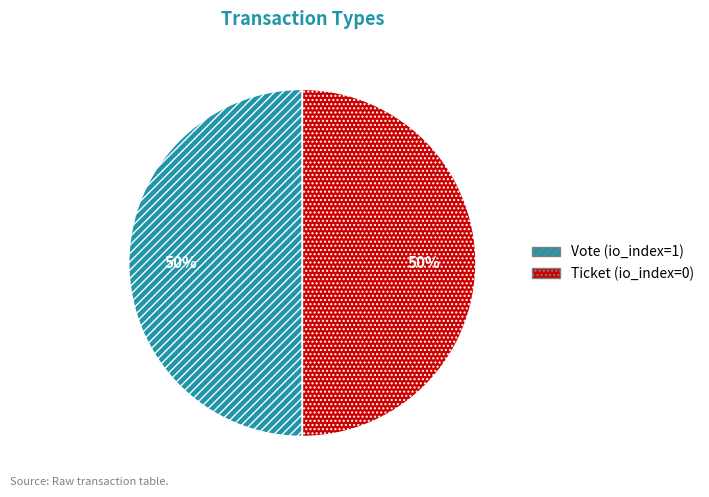

To the nearest percent, what portion does Vote (io_index=1) represent?

50%